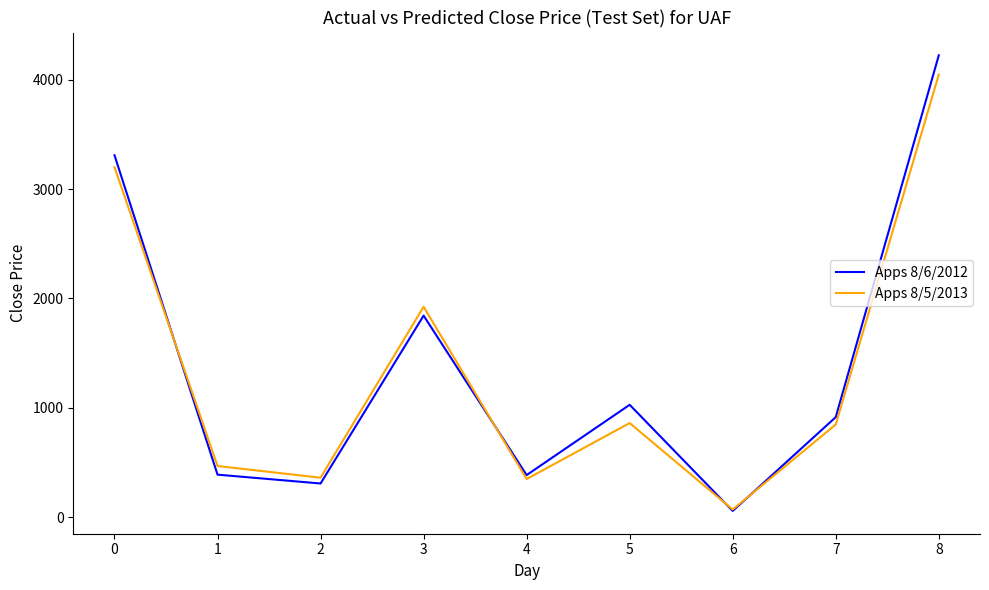

What is the total value across all series at 8?

8272